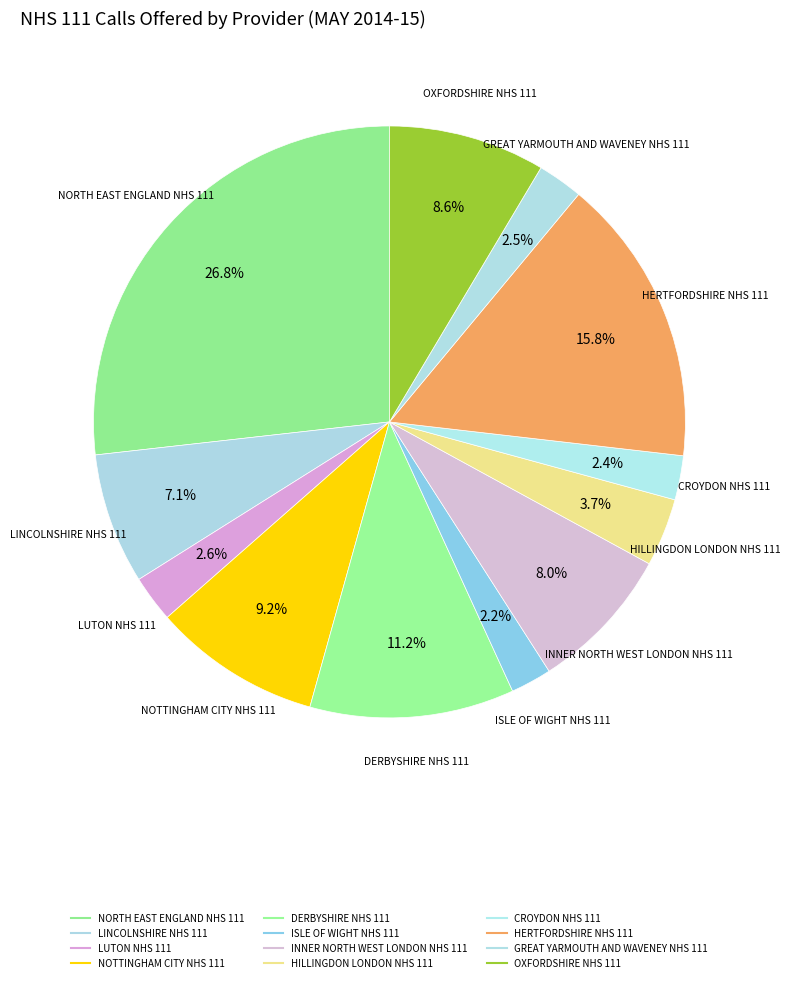

Which slice is the largest?

NORTH EAST ENGLAND NHS 111